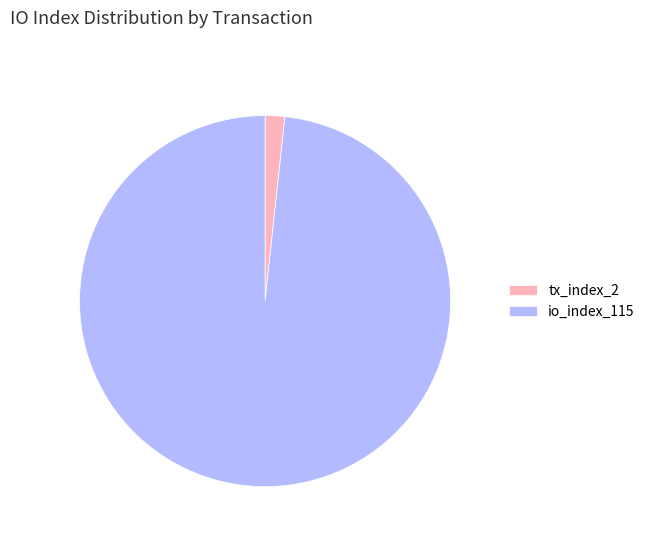

What is the majority slice?

io_index_115